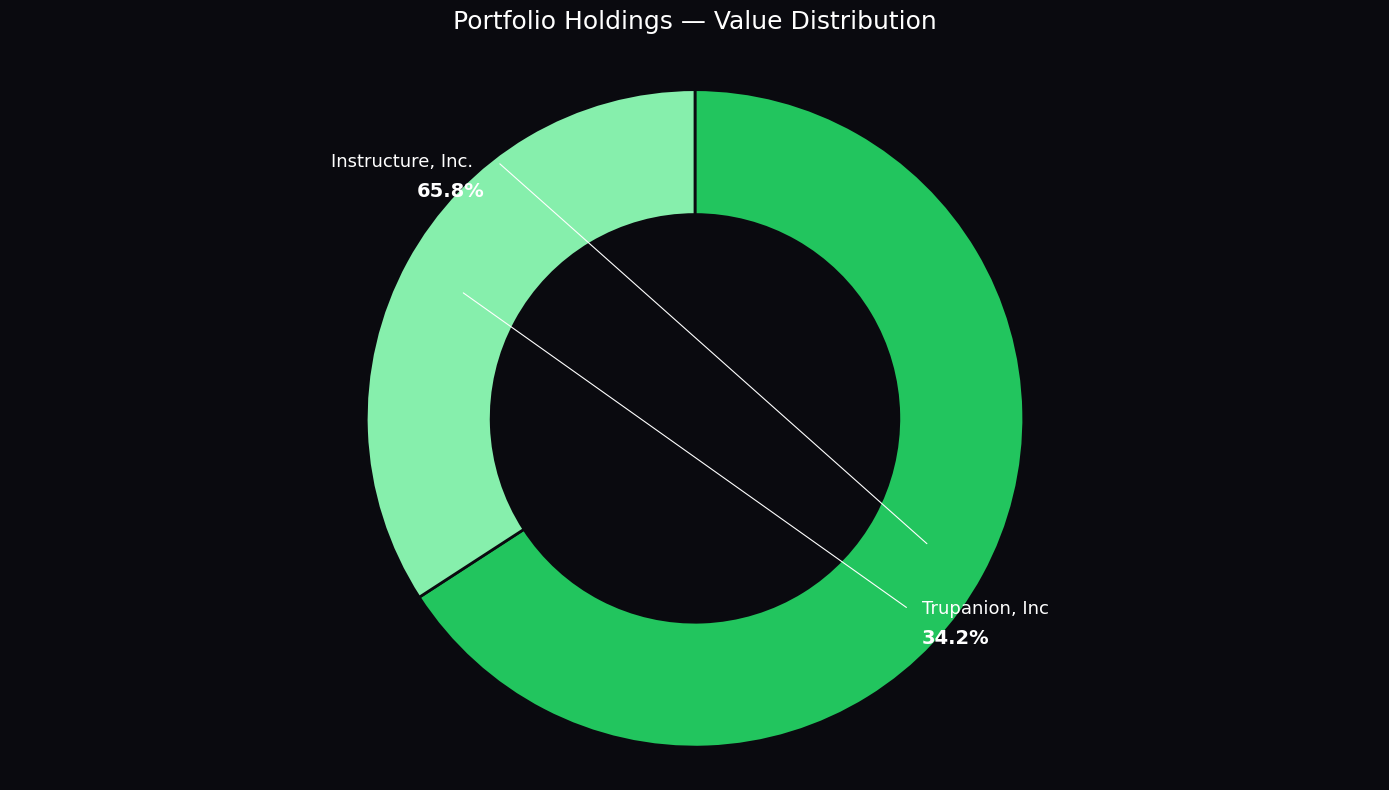

True or false: Instructure, Inc. accounts for 66% of the total.

True